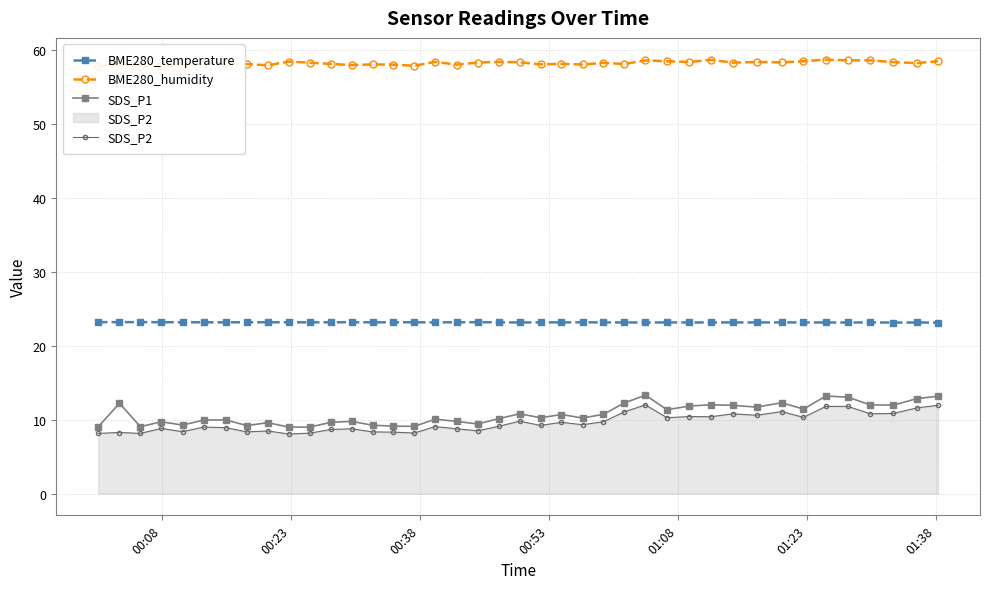

What is the lowest value of the SDS_P2 series?

8.1